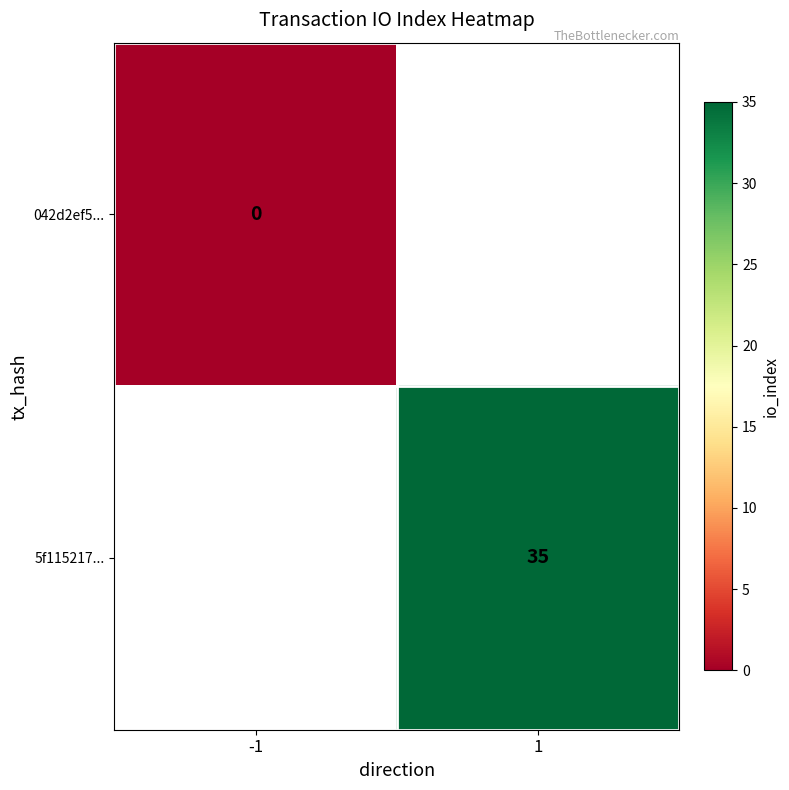

Is it true that 5f115217... equals 51.9 at 1?

False